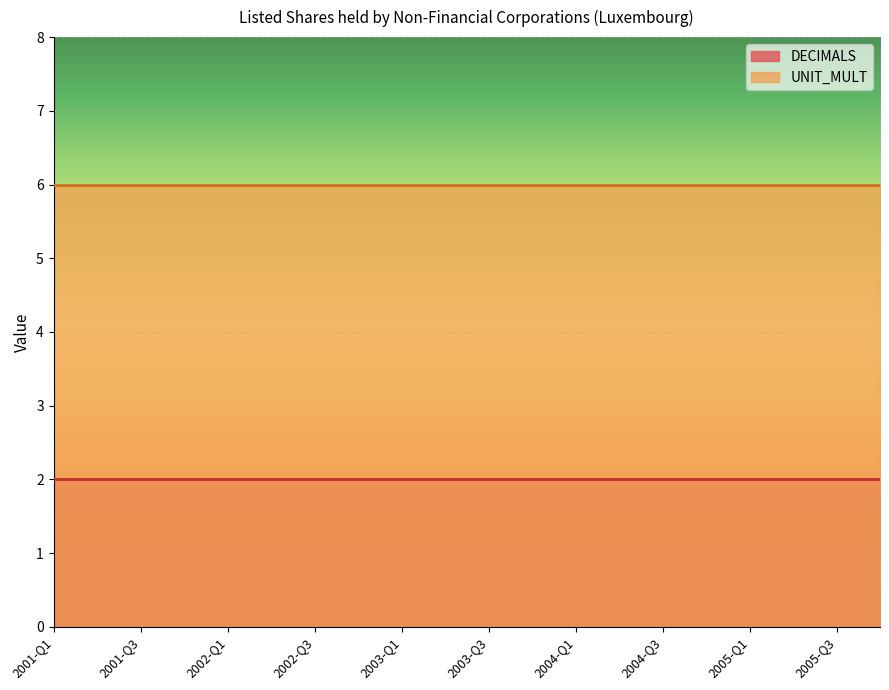

Which series changed the most between 2002-Q2 and 2003-Q3?

DECIMALS